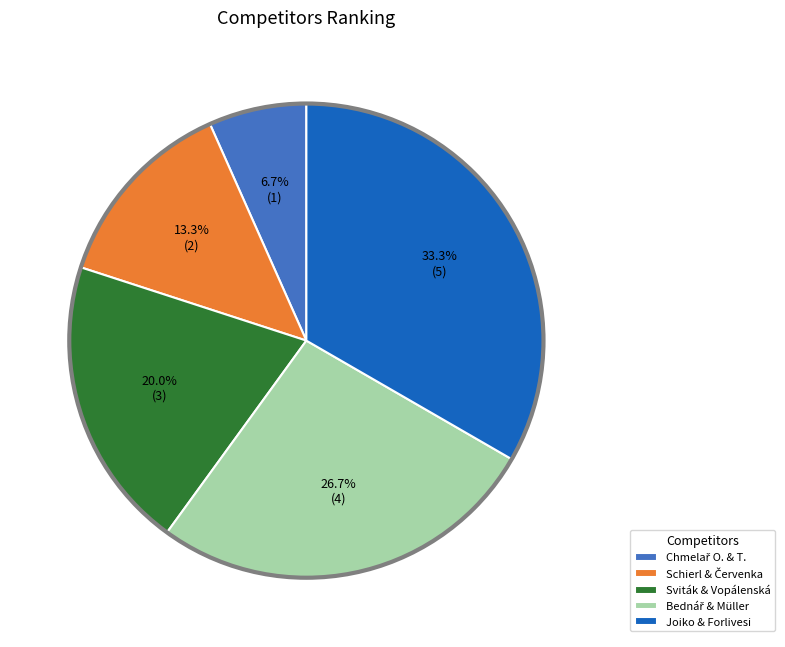

Does any single category account for the majority?

No